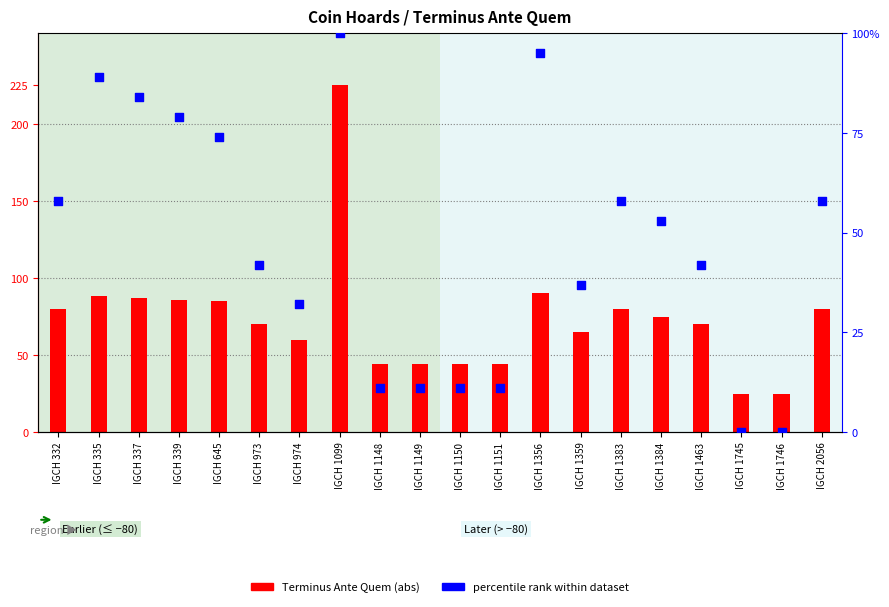

Which series reaches the minimum Y coordinate?

percentile rank within dataset